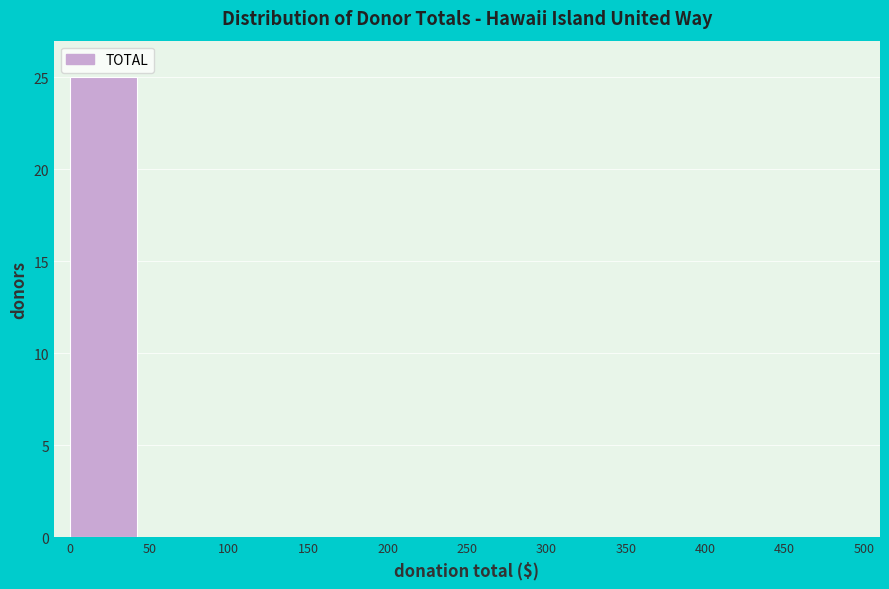

Reading left to right, transcribe this chart: for each bar, give the range it covers on the x-axis and its height. The values are not printed on the chart, so give them approximately, as read against the axis.

0 to 50: 25
50 to 100: 0
100 to 150: 0
150 to 200: 0
200 to 250: 0
250 to 300: 0
300 to 350: 0
350 to 400: 0
400 to 450: 0
450 to 500: 0